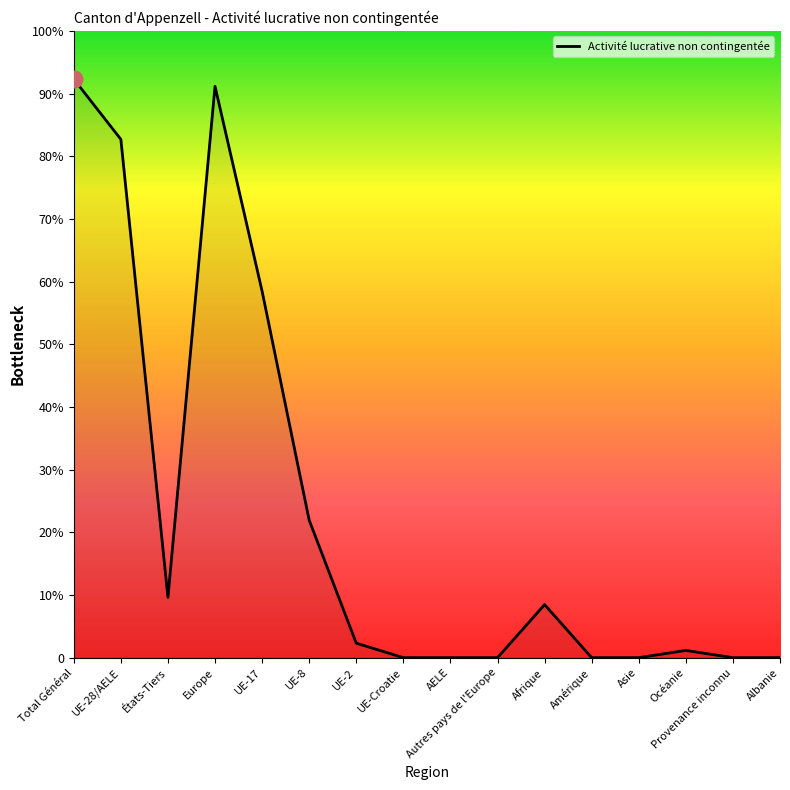

Does the chart have visible grid lines?

No